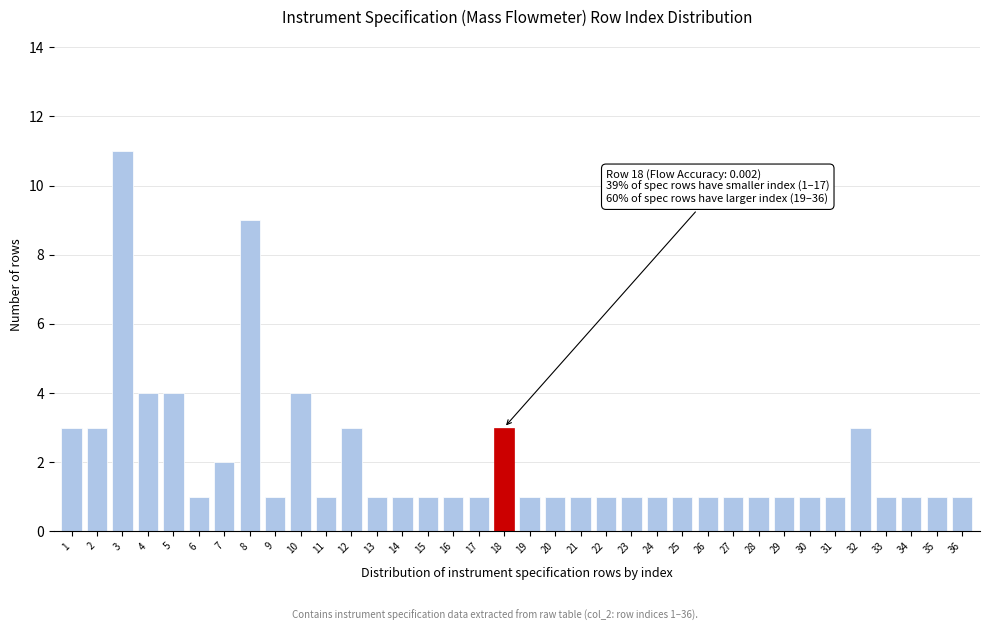

What is the value of the 29th bar from the left?

1